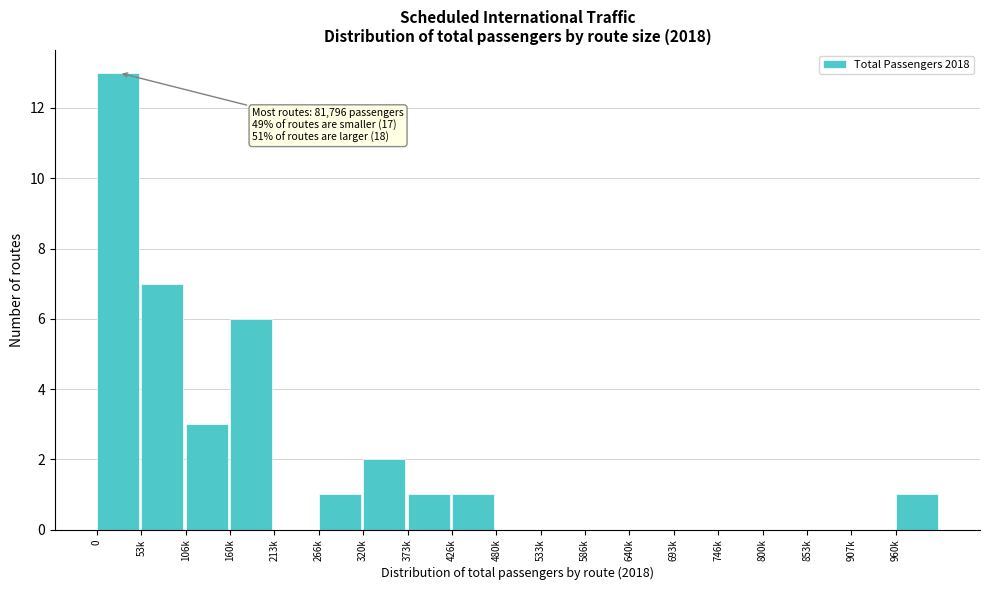

Reading left to right, list all the values displayed in this chart.

0=13	53k=7	106k=3	160k=6	213k=0	266k=1	320k=2	373k=1	426k=1	480k=0	533k=0	586k=0	640k=0	693k=0	746k=0	800k=0	853k=0	907k=0	960k=1